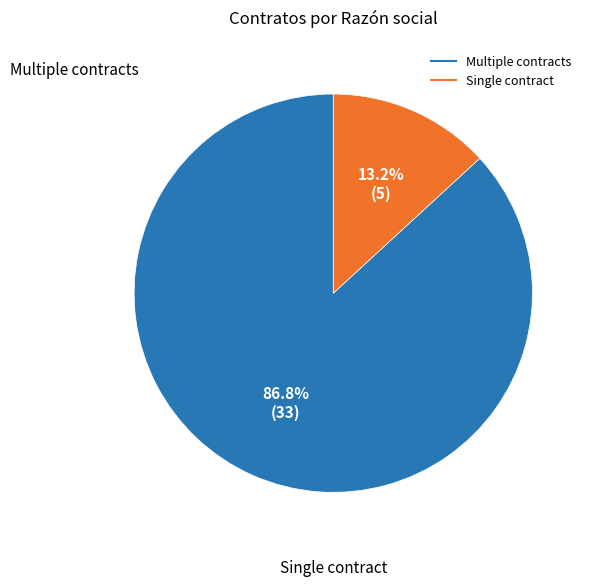

Does any single category account for the majority?

Yes